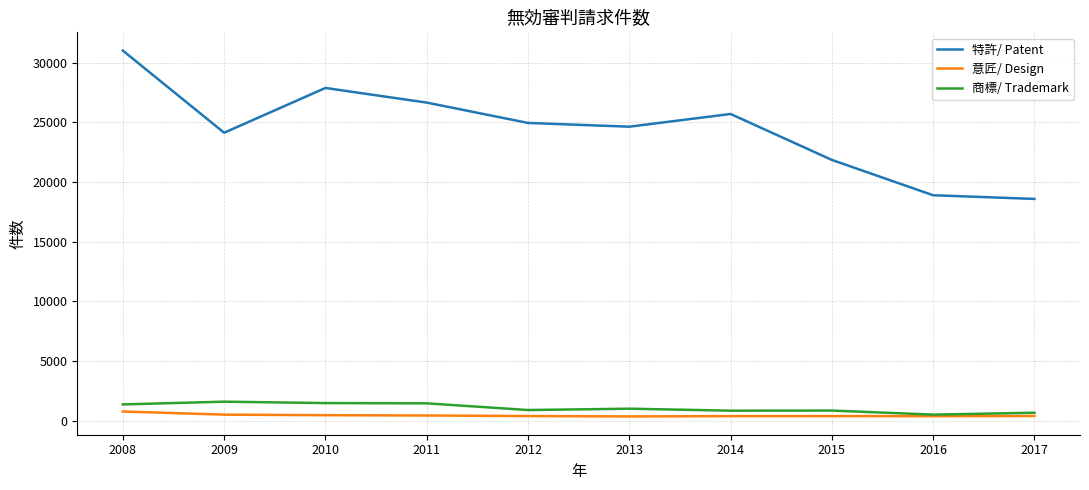

Which series has the largest total across all categories?

特許/ Patent